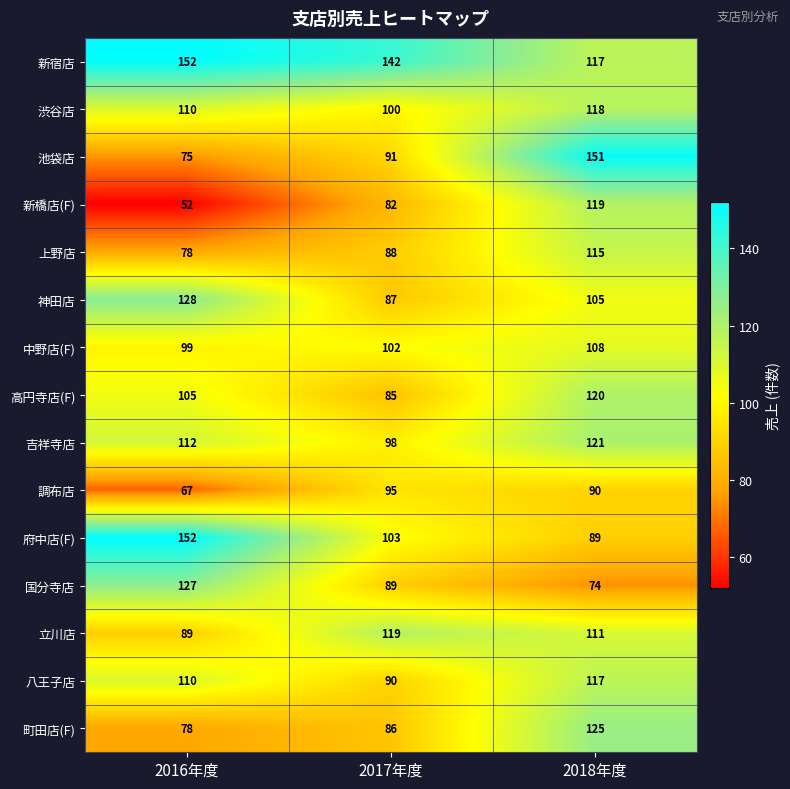

The value of 吉祥寺店 at 2017年度 is 64. True or false?

False